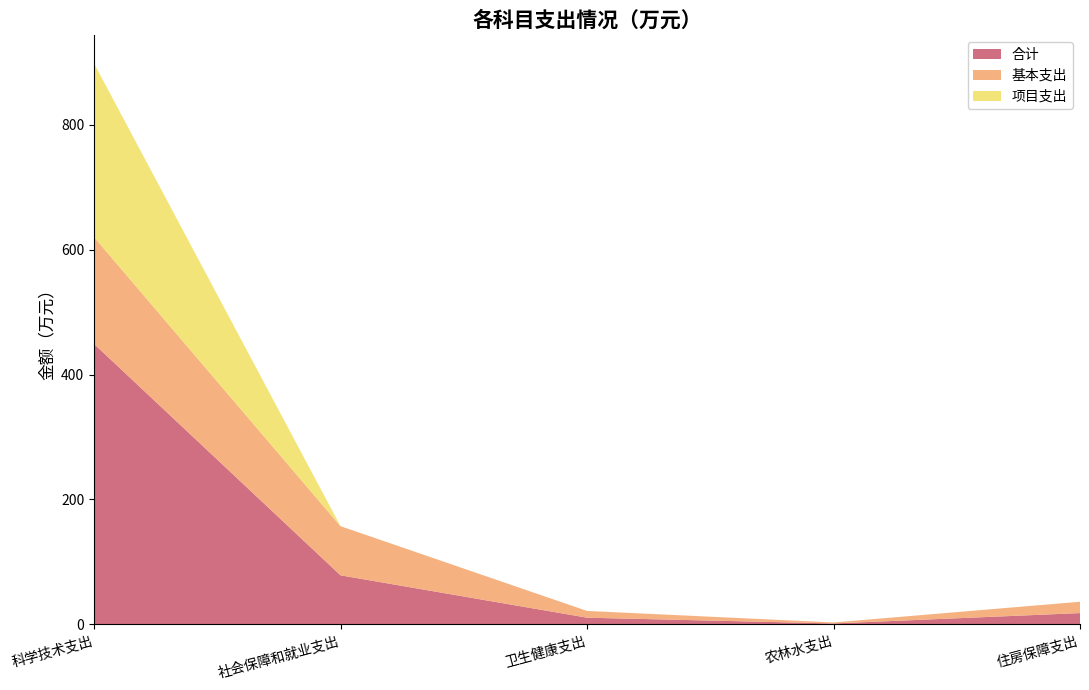

Reading left to right, extract all data points from this chart.

合计: 449.1	78.6	10.8	1.6	18.2
基本支出: 170.9	78.6	10.8	1.6	18.2
项目支出: 278.1	0.0	0.0	0.0	0.0